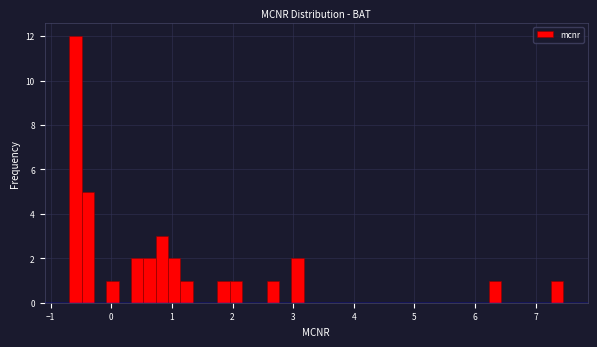

Read against the x-axis, roughly where is the centre of the tallest bar?

-0.6